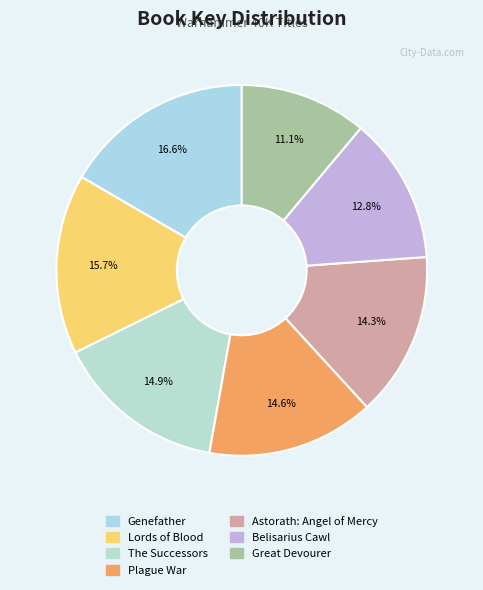

Which category has the biggest portion of the pie?

Genefather